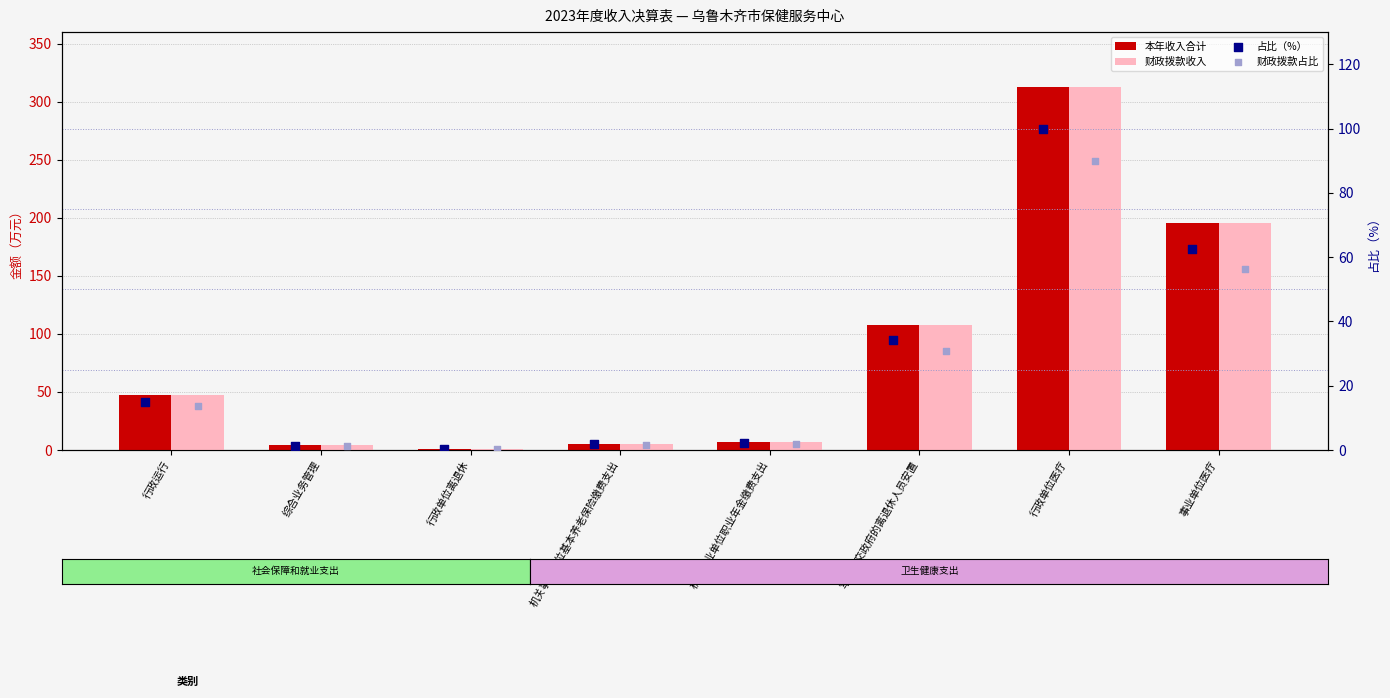

Which series has the widest spread of Y values?

本年收入合计